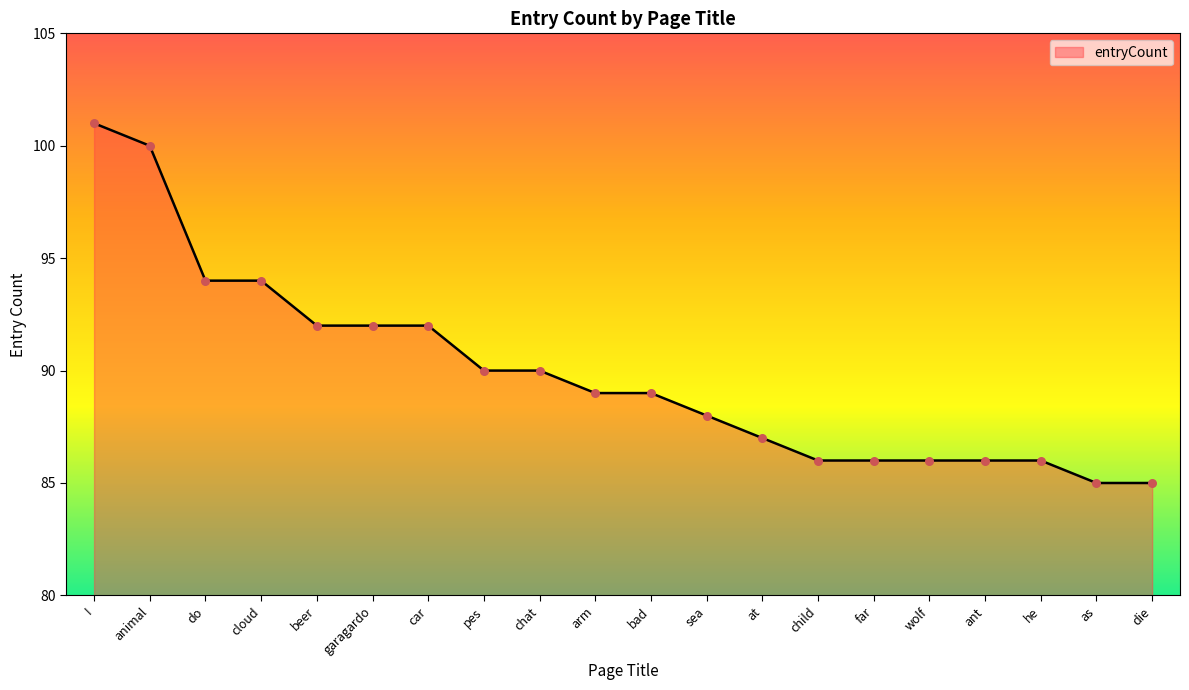

Between I and animal, which is larger?

I